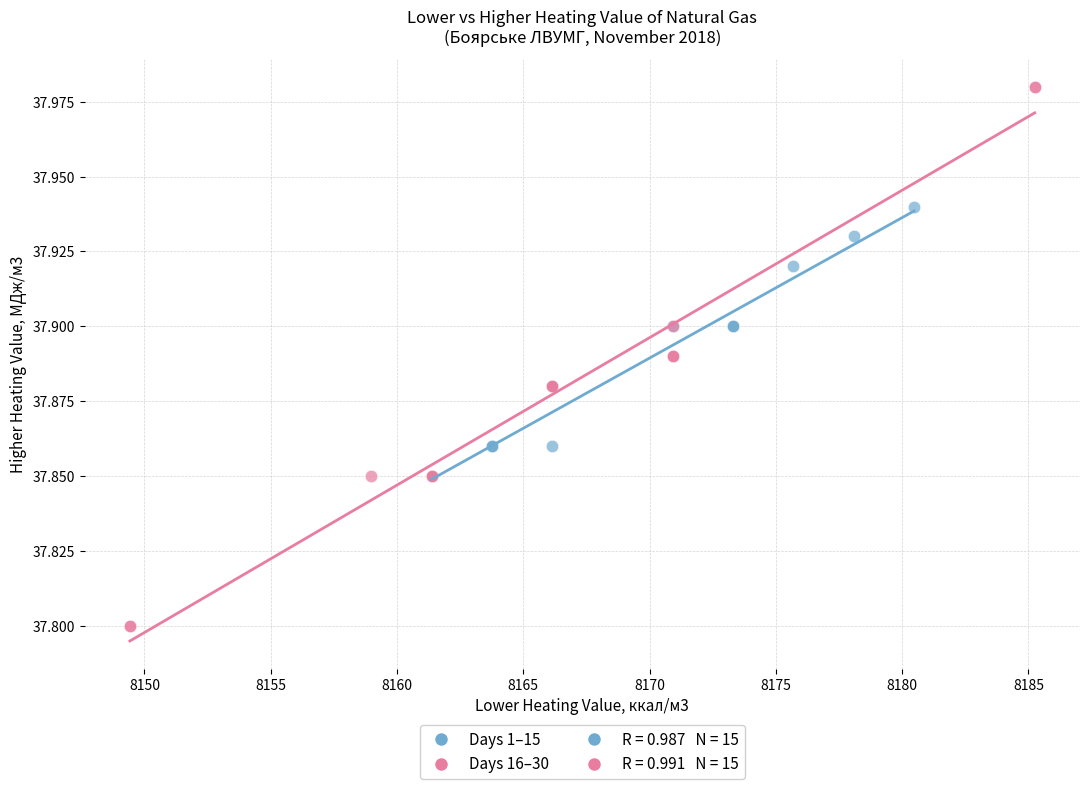

Which series contains the highest Y value?

Days 16–30